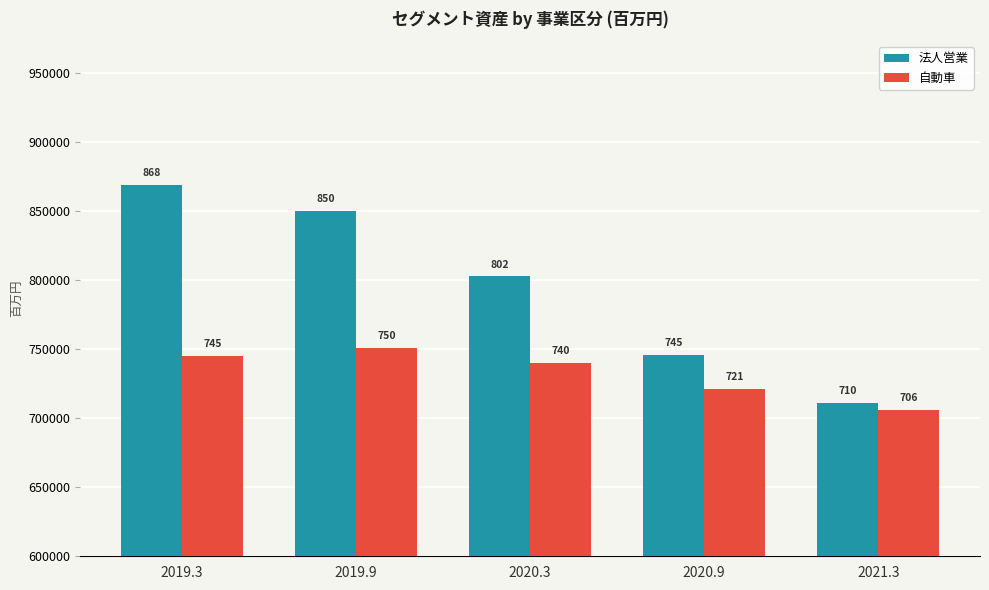

Is it true that 法人営業 equals 502275 at 2019.9?

False